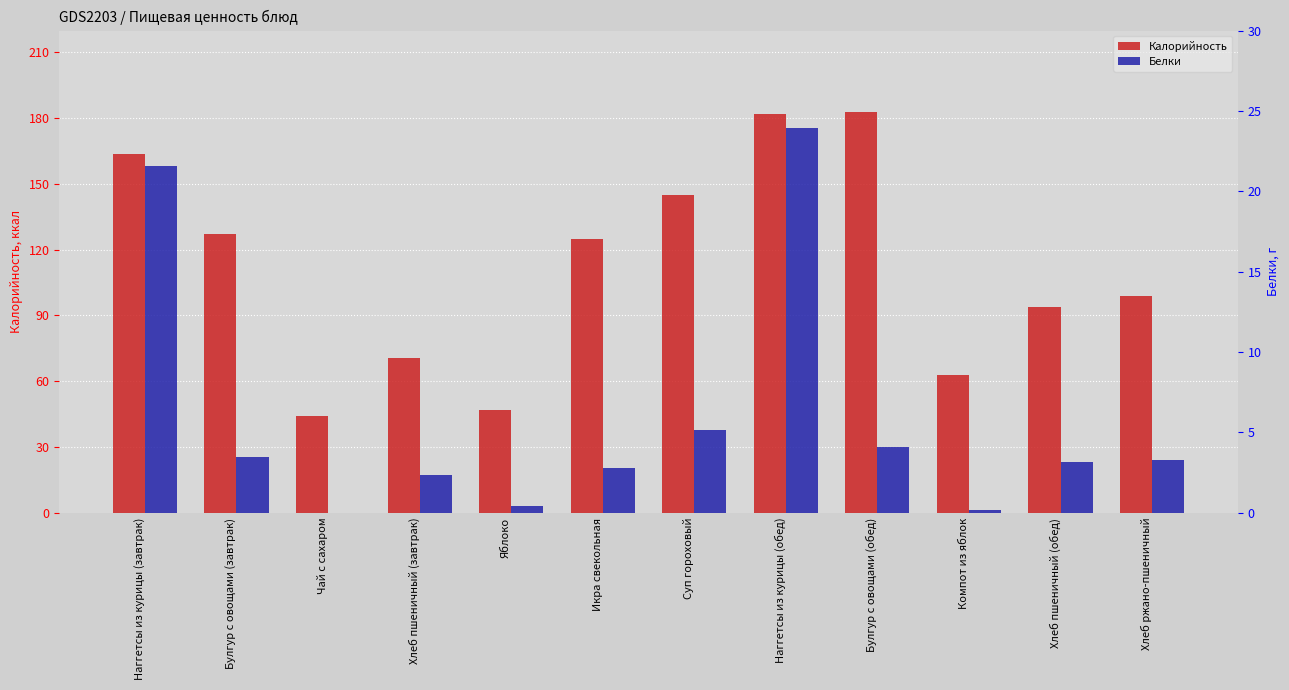

How many values in the Белки series are below 3?

5